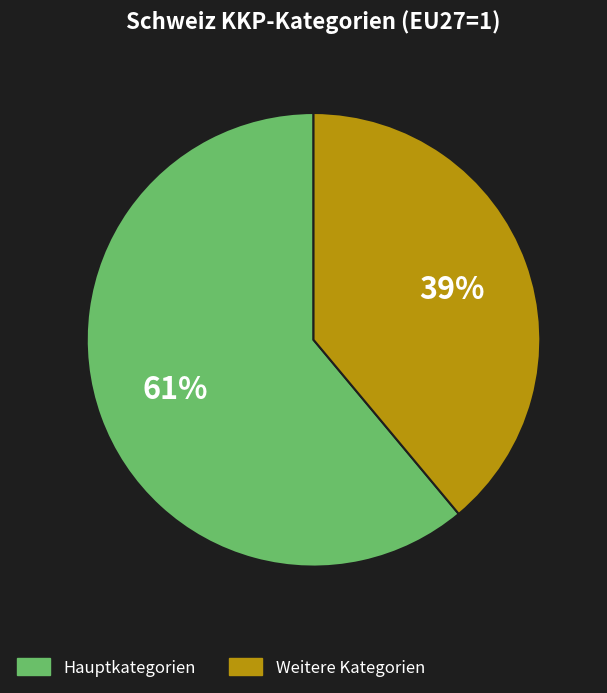

Is there any slice that represents more than half of the pie?

Yes